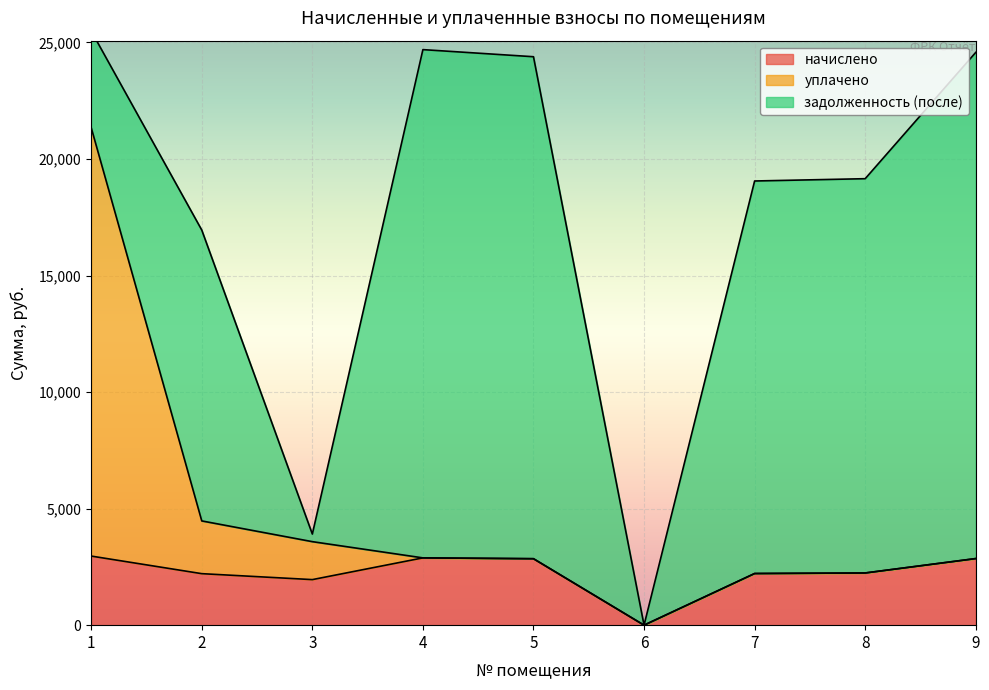

What is the difference between the начислено values at 4 and 2?

677.2